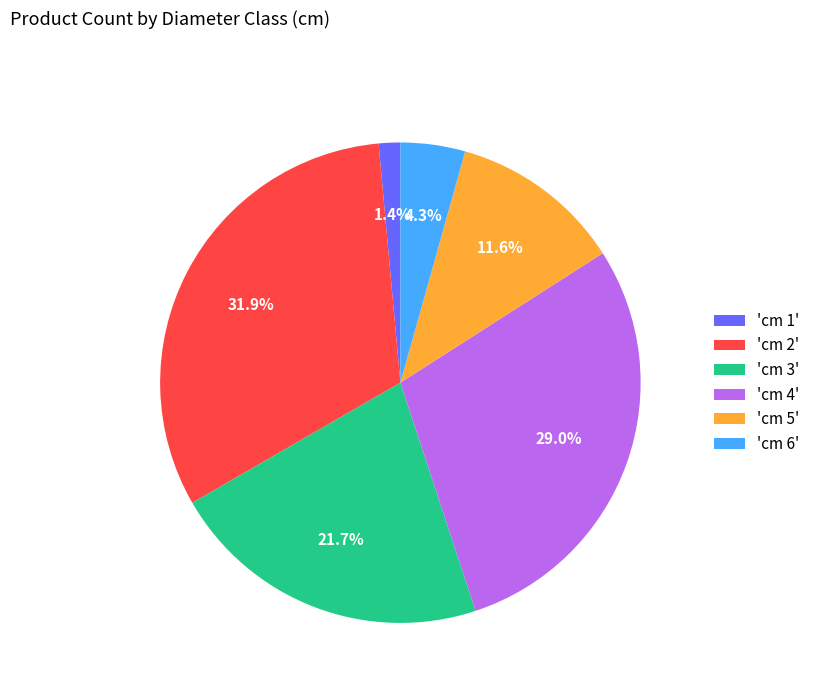

To the nearest percent, what is the average slice percentage?

17%